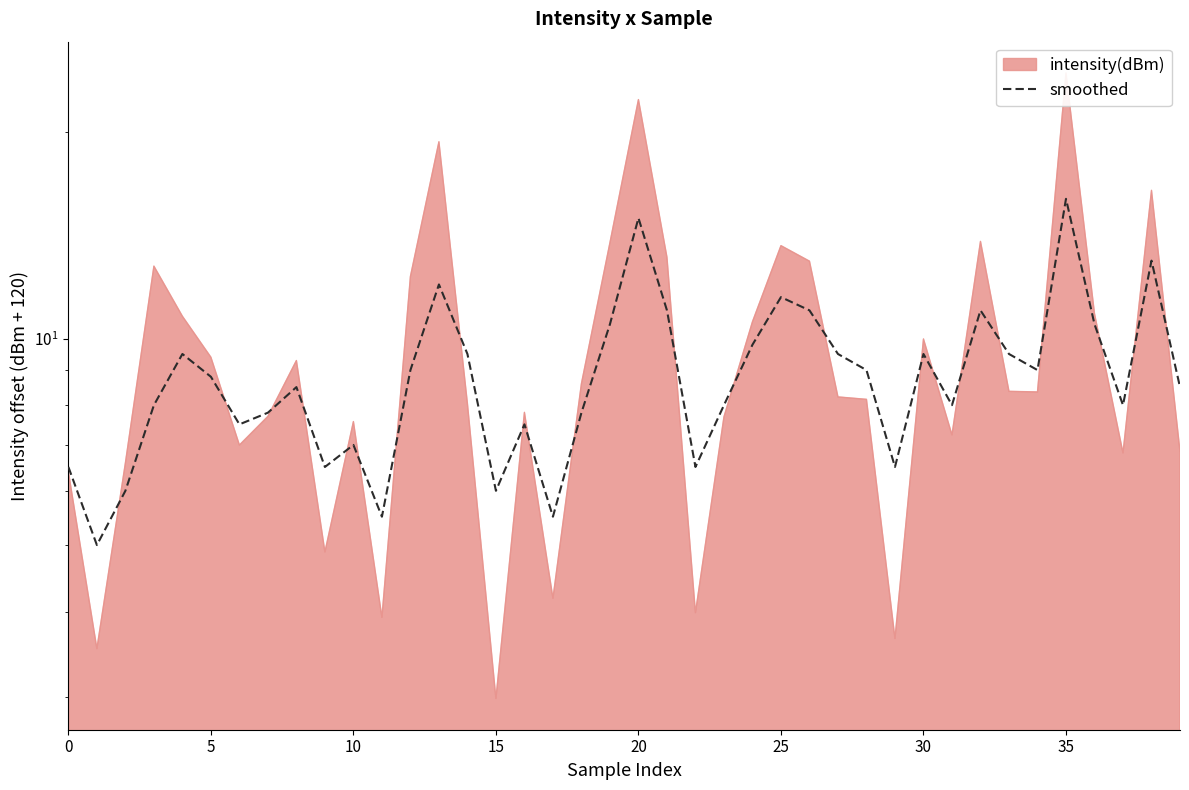

How many data points are less than 8?

14